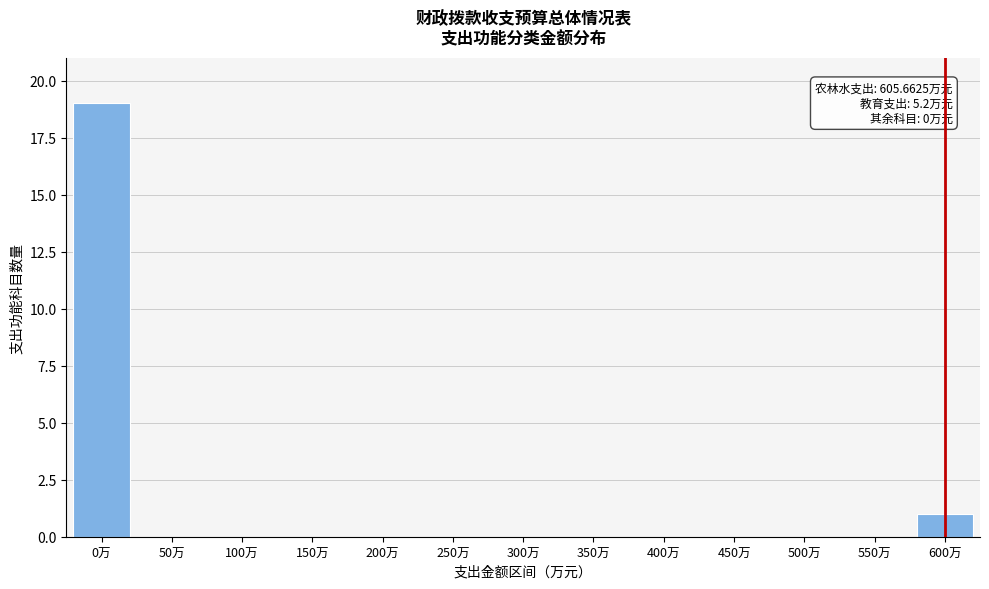

Reading right to left, list all the values displayed in this chart.

600万=1	550万=0	500万=0	450万=0	400万=0	350万=0	300万=0	250万=0	200万=0	150万=0	100万=0	50万=0	0万=19